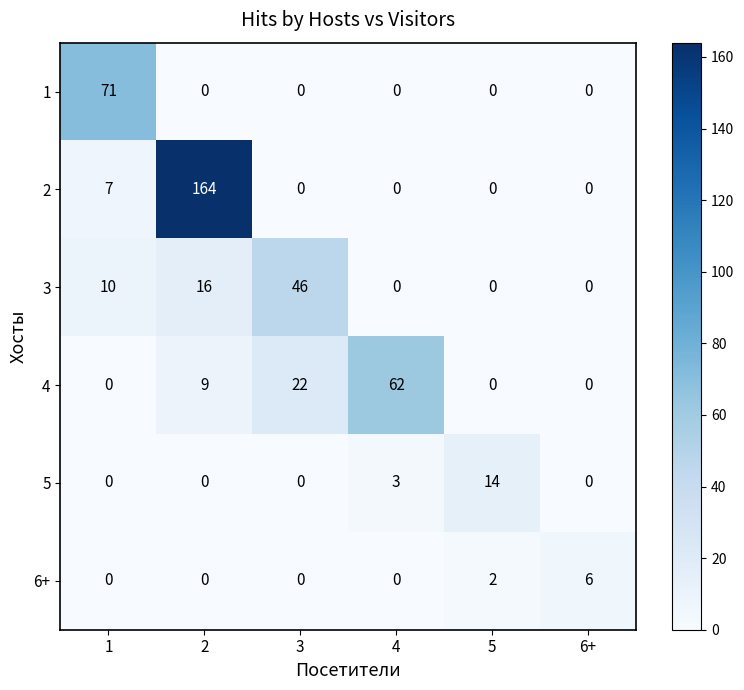

How many positive values does the 3 series have?

3